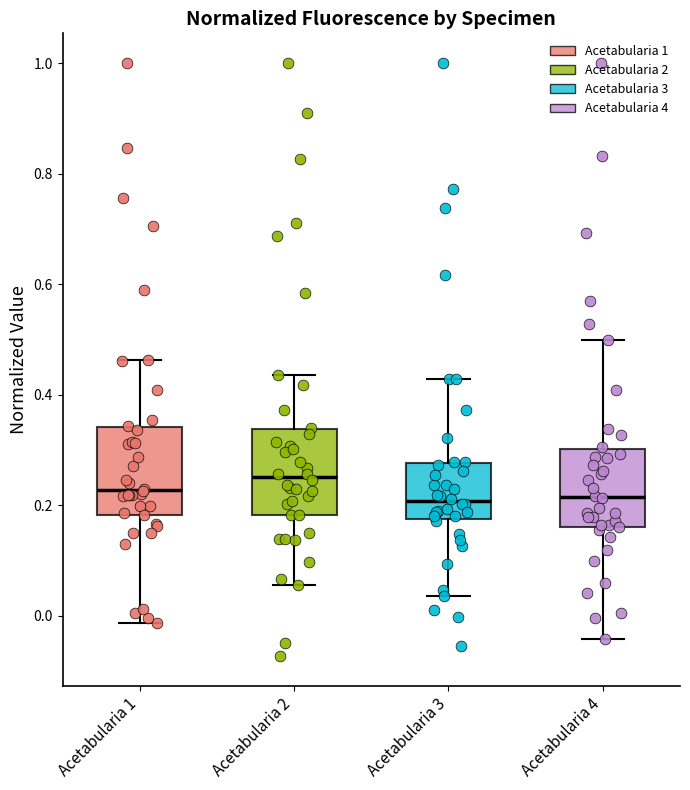

Reading left to right, transcribe this box plot: for each box, give where its median line is, the range the box spans, and where its two whiskers end, as read against the y-axis. The values are not printed on the chart, so give them approximately, as read against the axis.

Acetabularia 1: median 0.22, box 0.18 to 0.34, whiskers -0.02 to 0.46
Acetabularia 2: median 0.26, box 0.18 to 0.34, whiskers 0.06 to 0.44
Acetabularia 3: median 0.20, box 0.18 to 0.28, whiskers 0.04 to 0.42
Acetabularia 4: median 0.22, box 0.16 to 0.30, whiskers -0.04 to 0.50